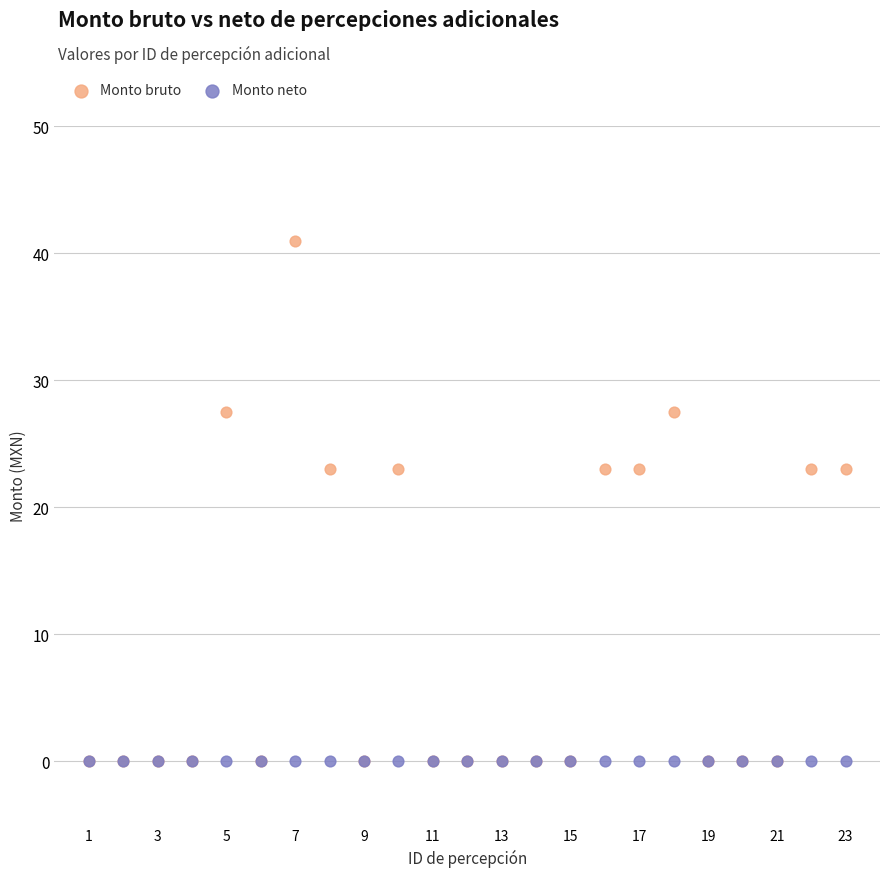

What are all the series names shown in the legend?

Monto bruto, Monto neto